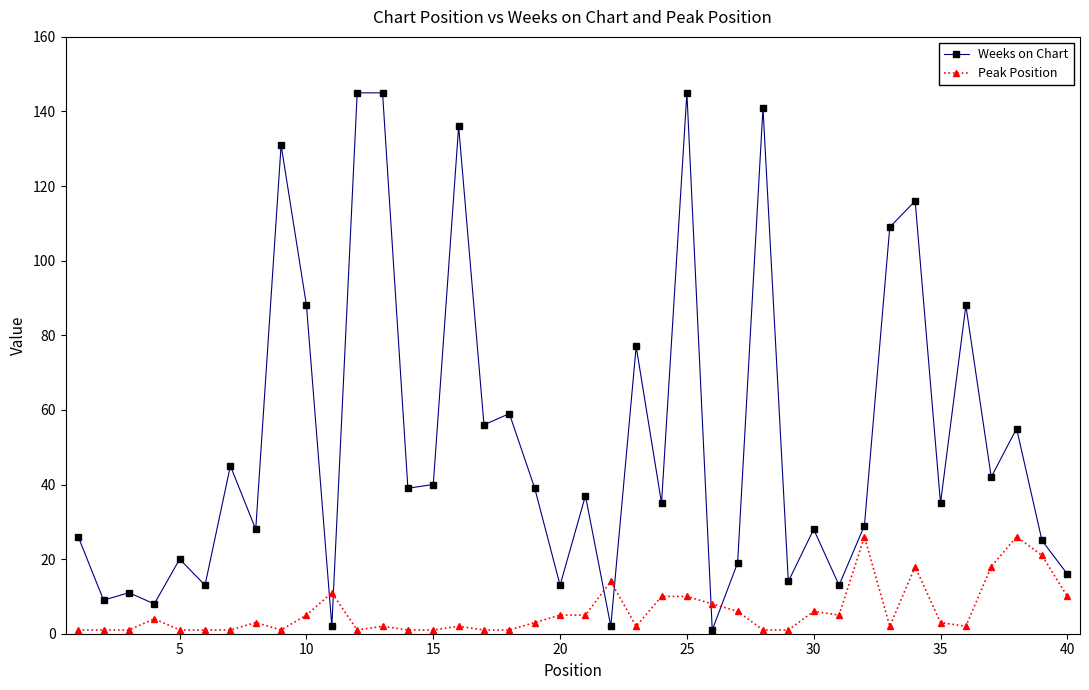

What is the average value of the Weeks on Chart series?

52